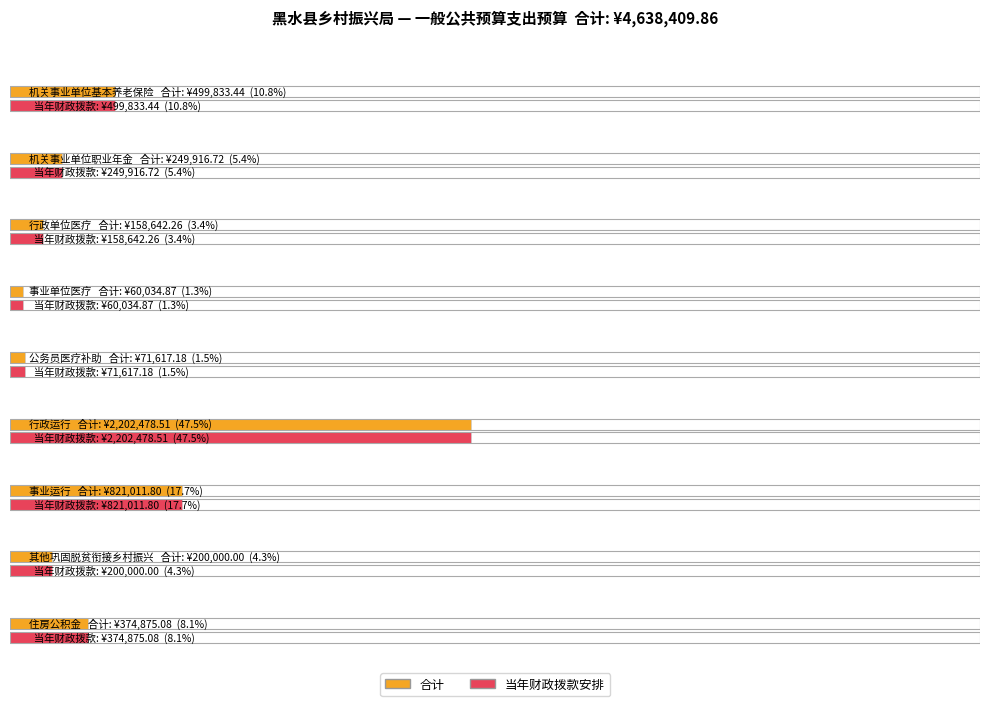

At which category is the sum across all series the highest?

行政运行